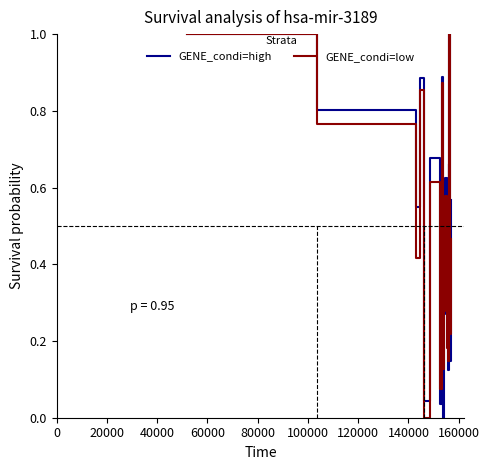

What is the greatest value displayed?

1.0